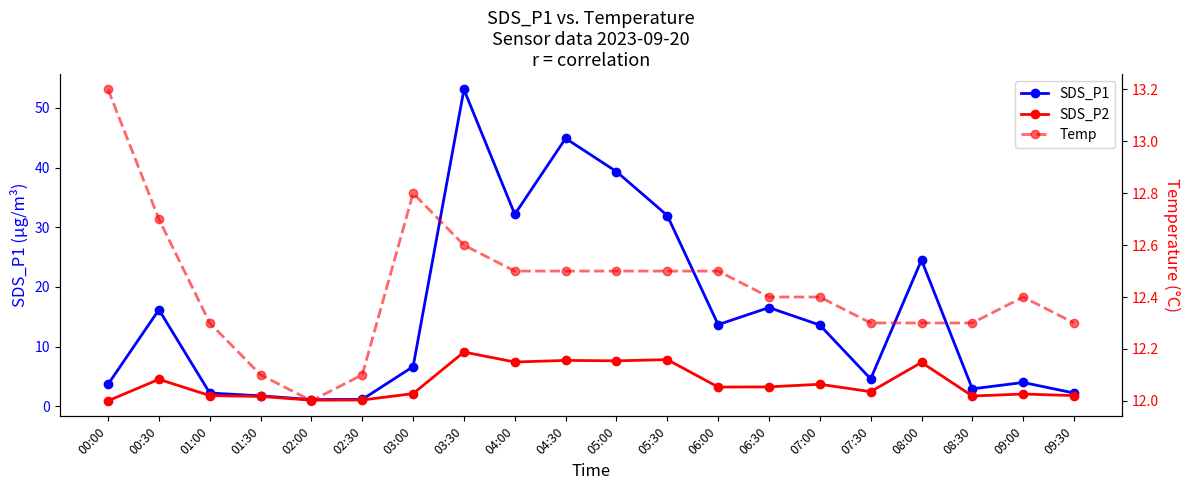

How many lines are shown in the chart?

3